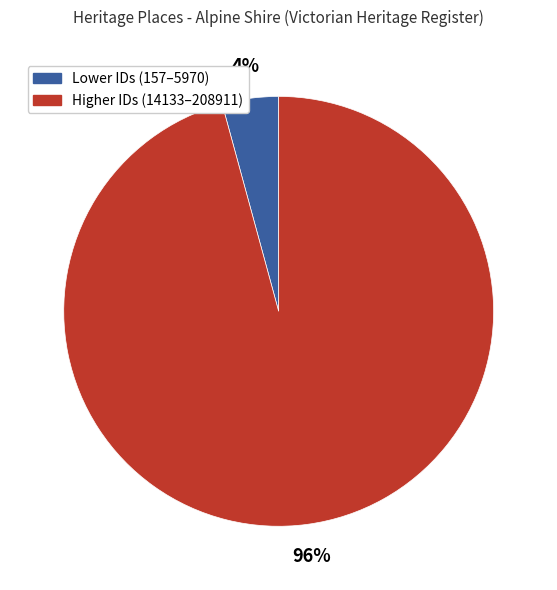

Is there a majority slice in this chart?

Yes